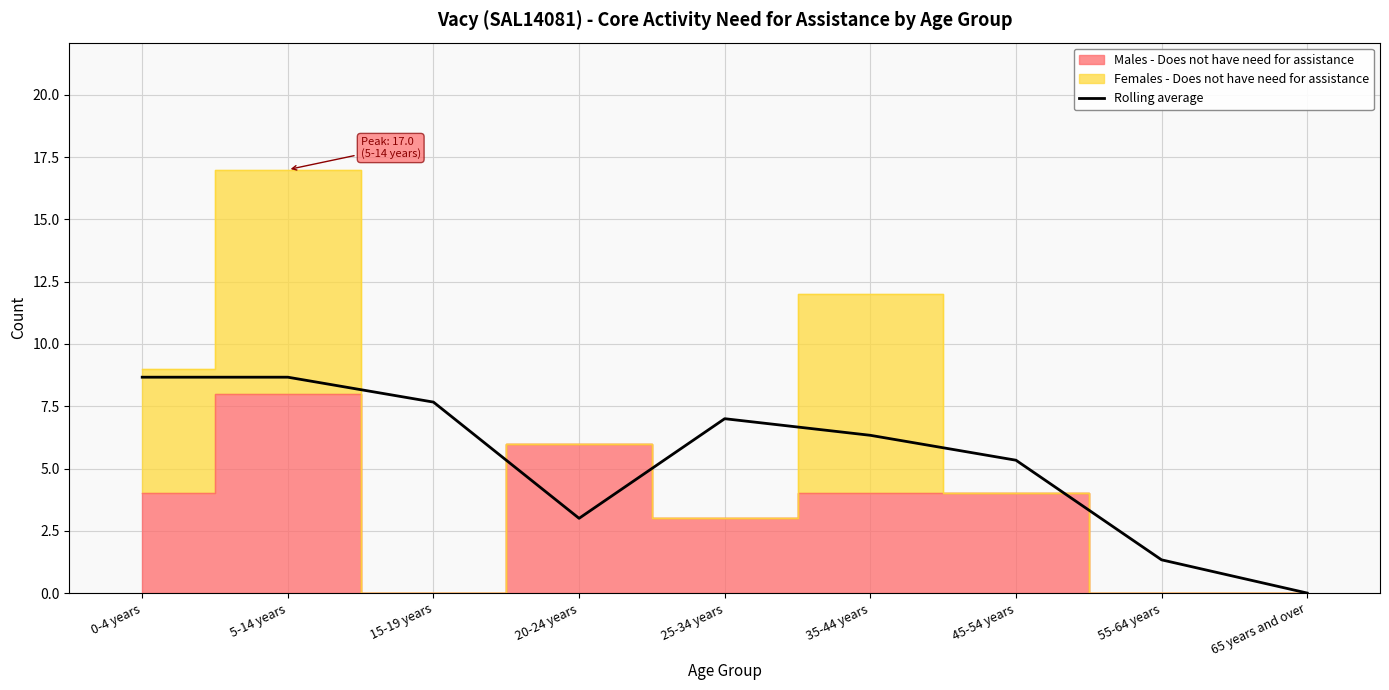

The chart shows a value of 3.0 at 20-24 years. True or false?

True